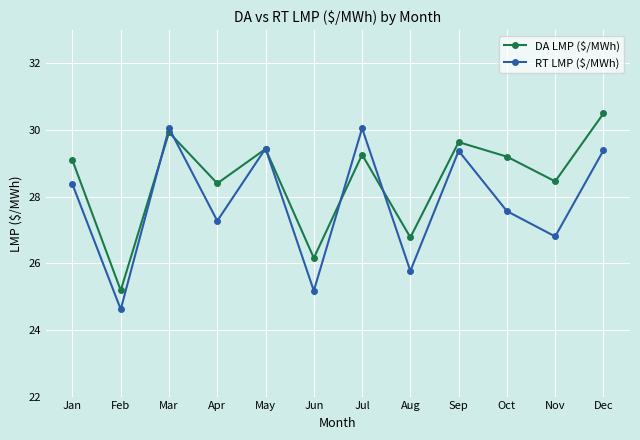

The RT LMP ($/MWh) series shows 24.6 at Feb. True or false?

True